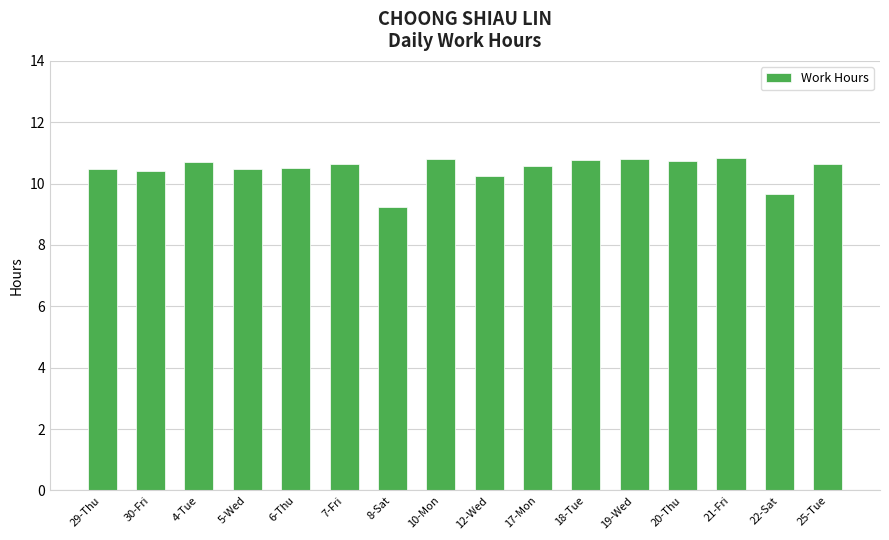

What is the value of the 5th bar from the left?

10.5